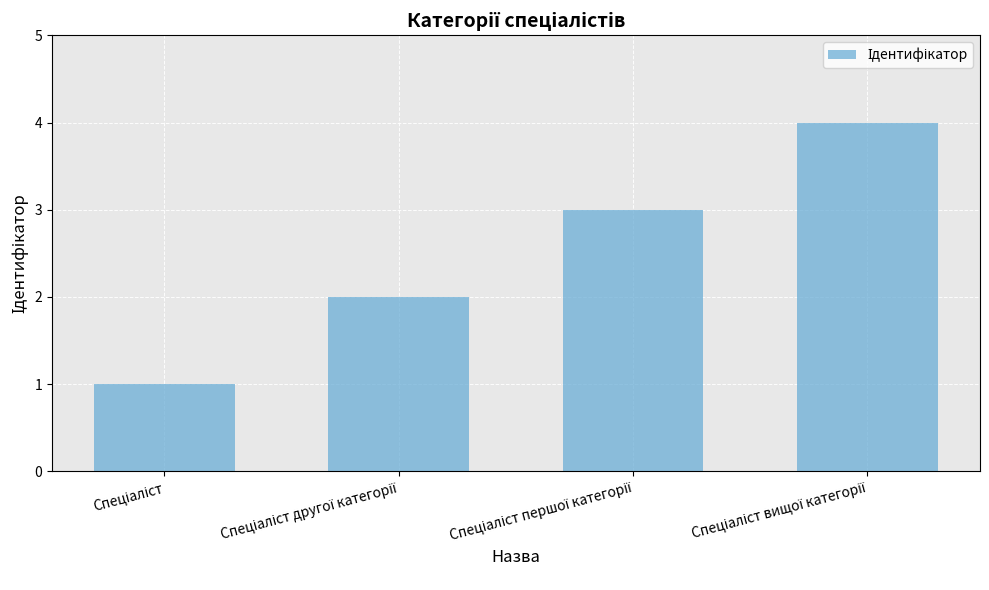

Reading left to right, extract all data points from this chart.

1	2	3	4